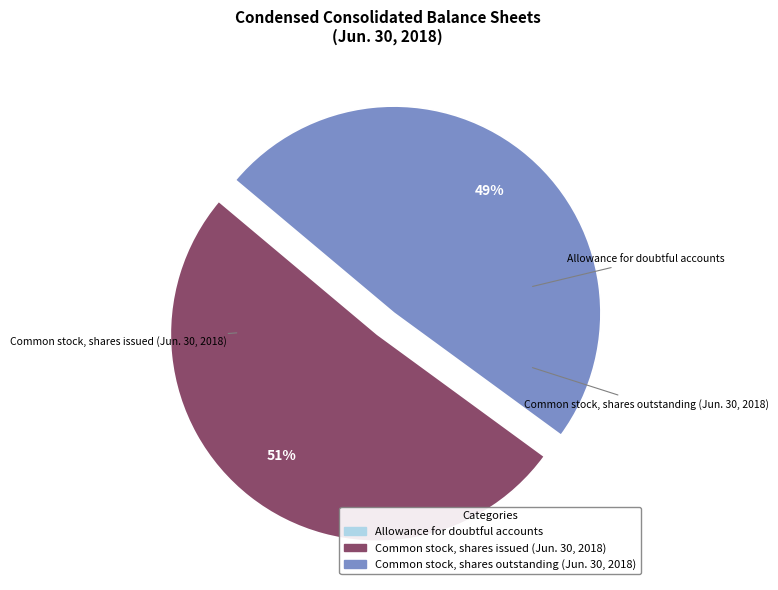

Is it true that Allowance for doubtful accounts is 1% of the pie?

False